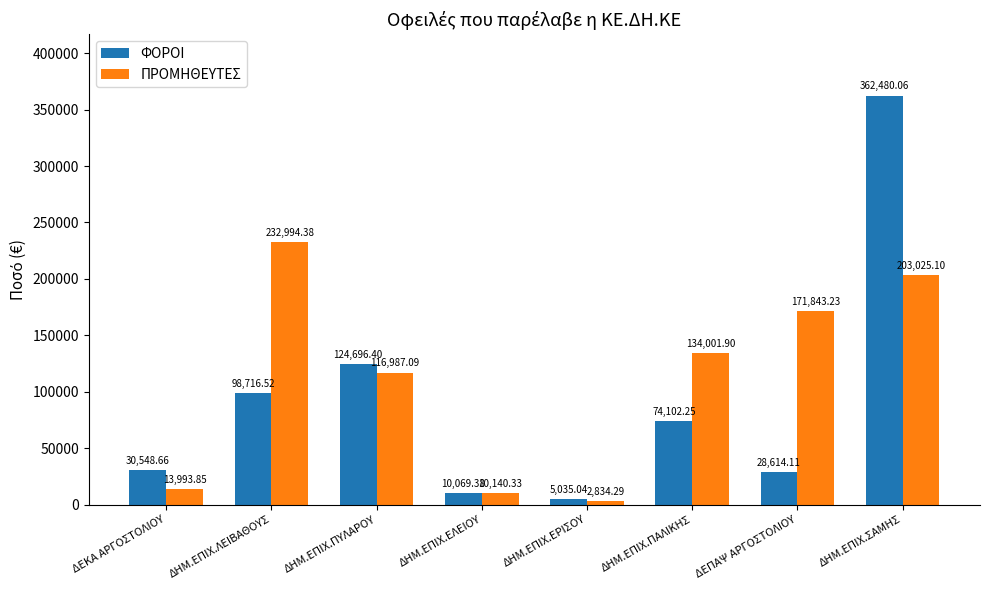

What is the difference between the maximum and minimum values in the ΦΟΡΟΙ series?

357445.0